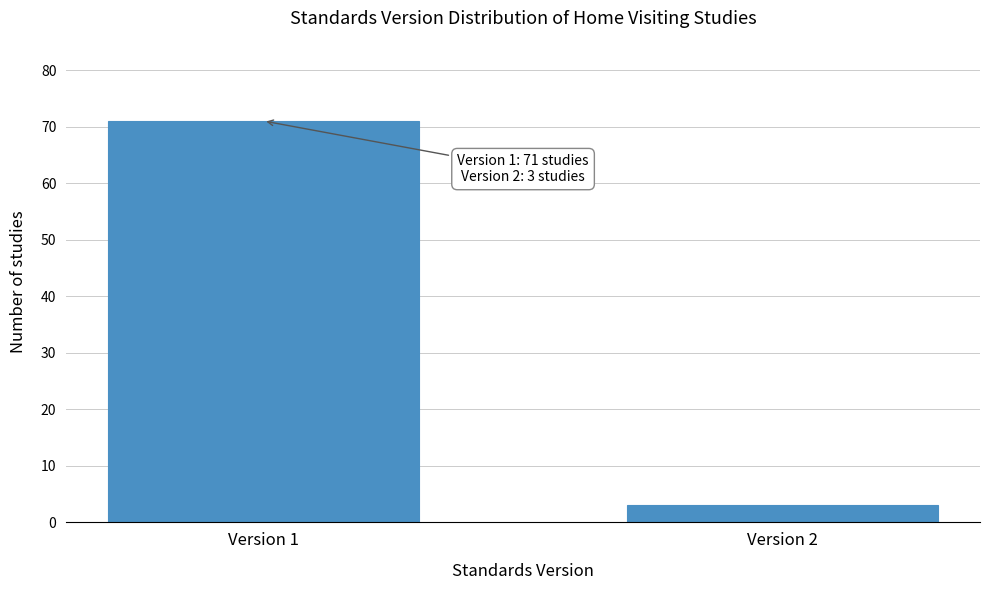

Reading left to right, transcribe all the data shown in this chart.

Version 1=71	Version 2=3